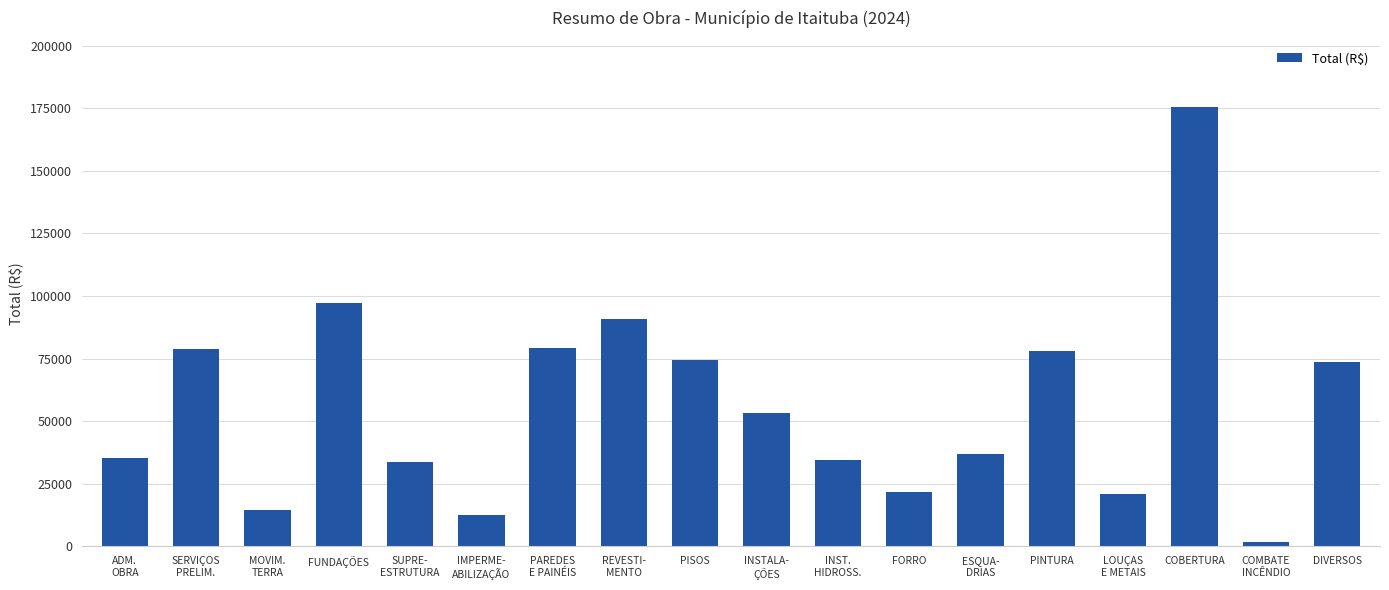

Which label corresponds to the smallest value in the chart?

COMBATE
INCÊNDIO